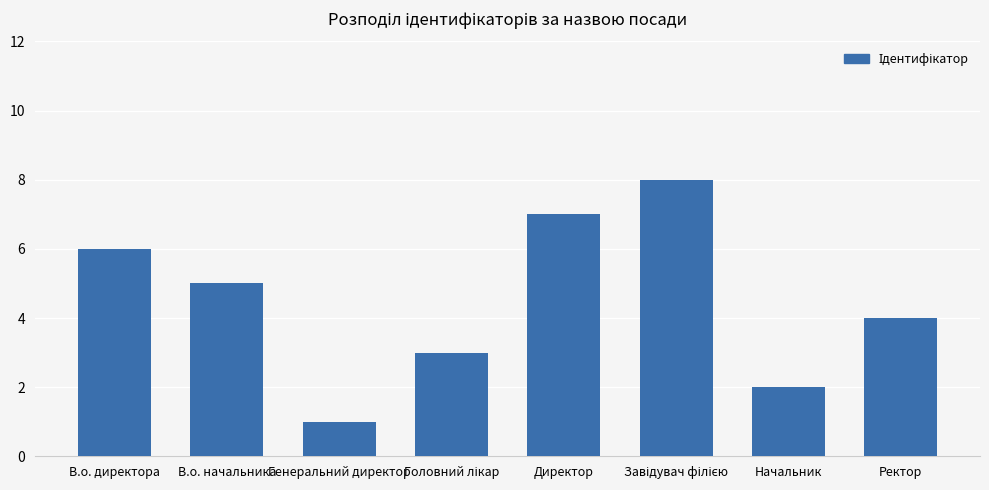

What position from the right is Начальник?

2